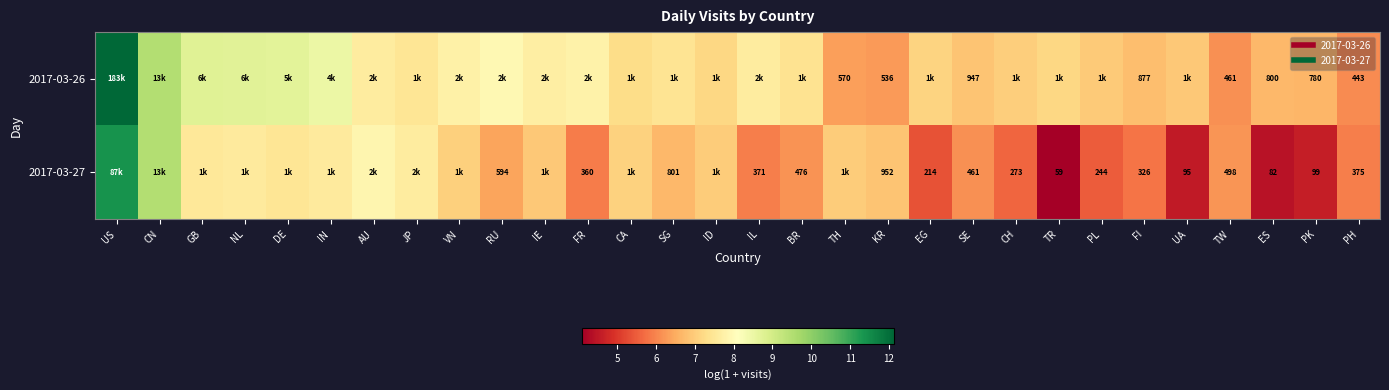

Where is 2017-03-27 nearest to the value 7?

TH